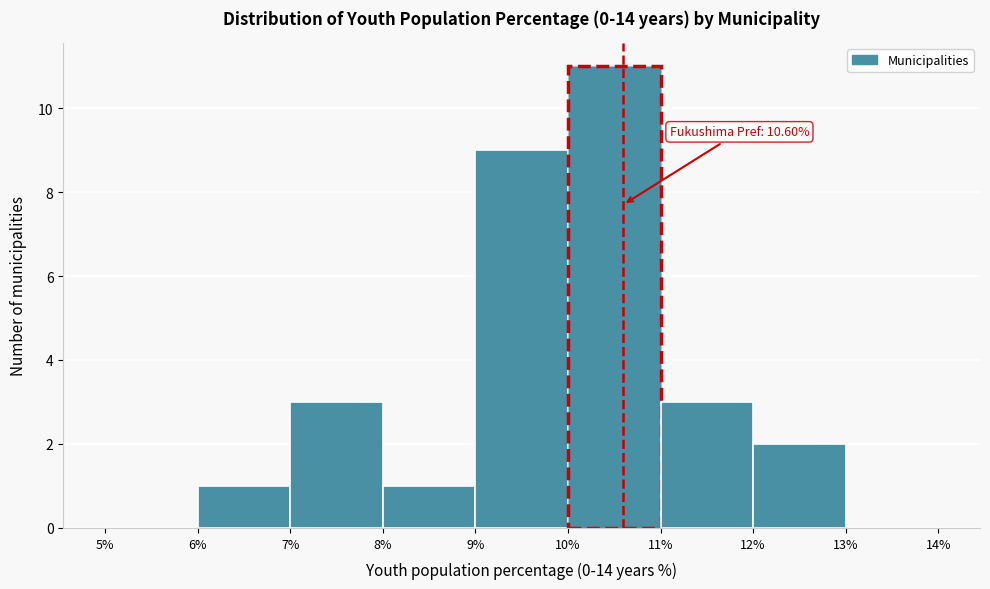

Over which range of the x-axis is the bar tallest?

10% to 11%